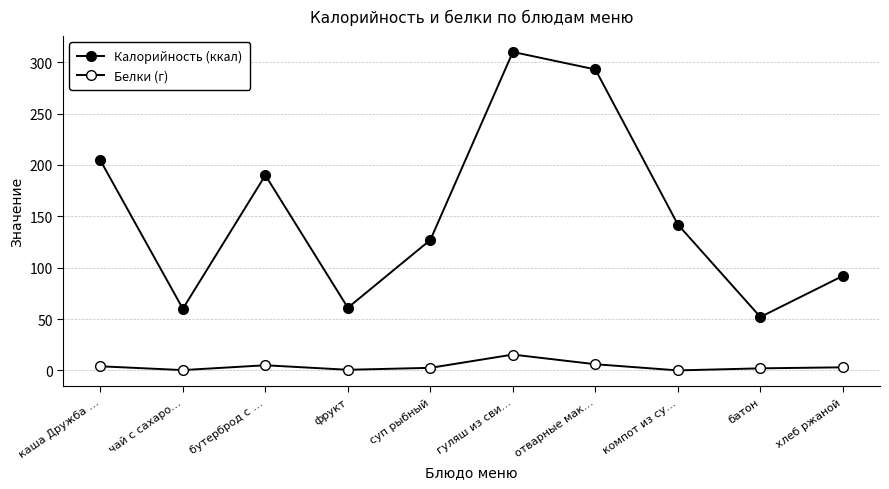

True or false: Белки (г) has a value of 4.0 at каша Дружба ….

True